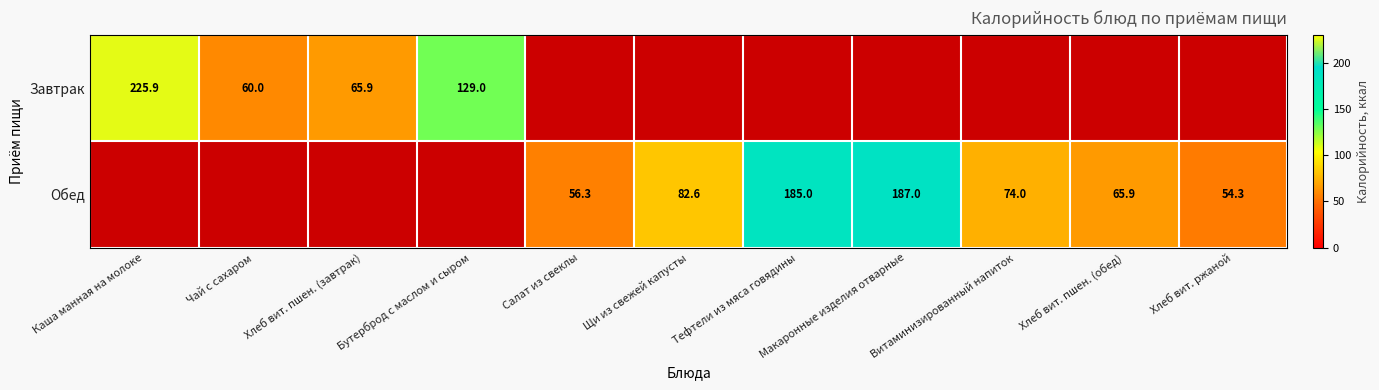

Which category has the highest value across all series?

Каша манная на молоке